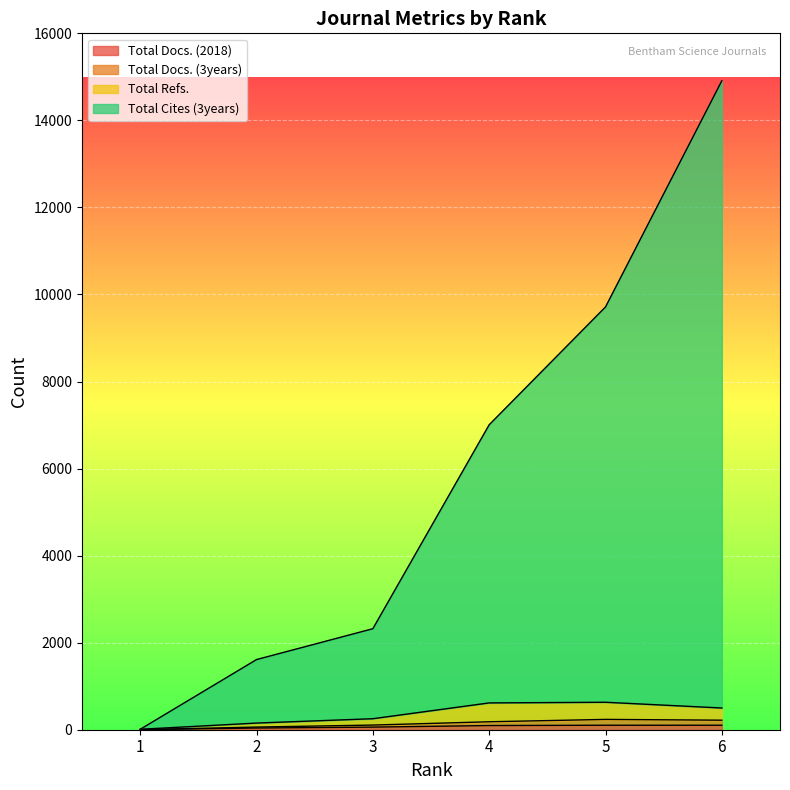

The Total Cites (3years) series shows 2 at 1. True or false?

False